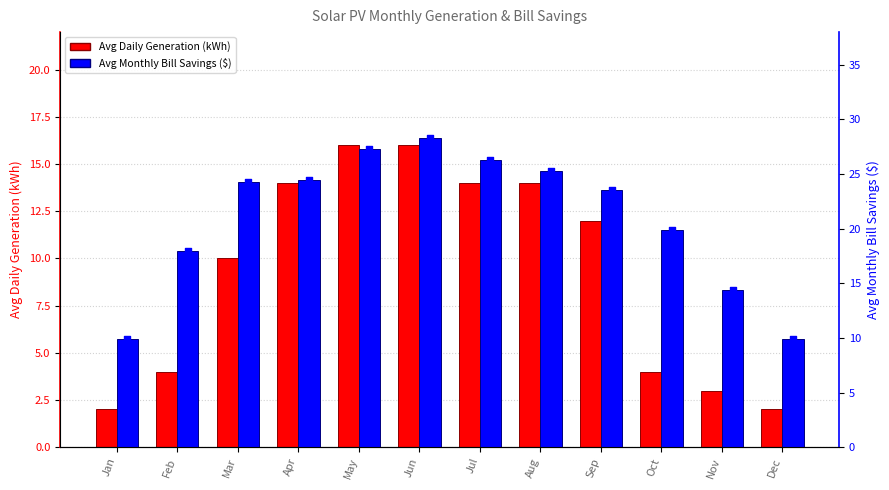

What is the total value across all series at Dec?

11.9